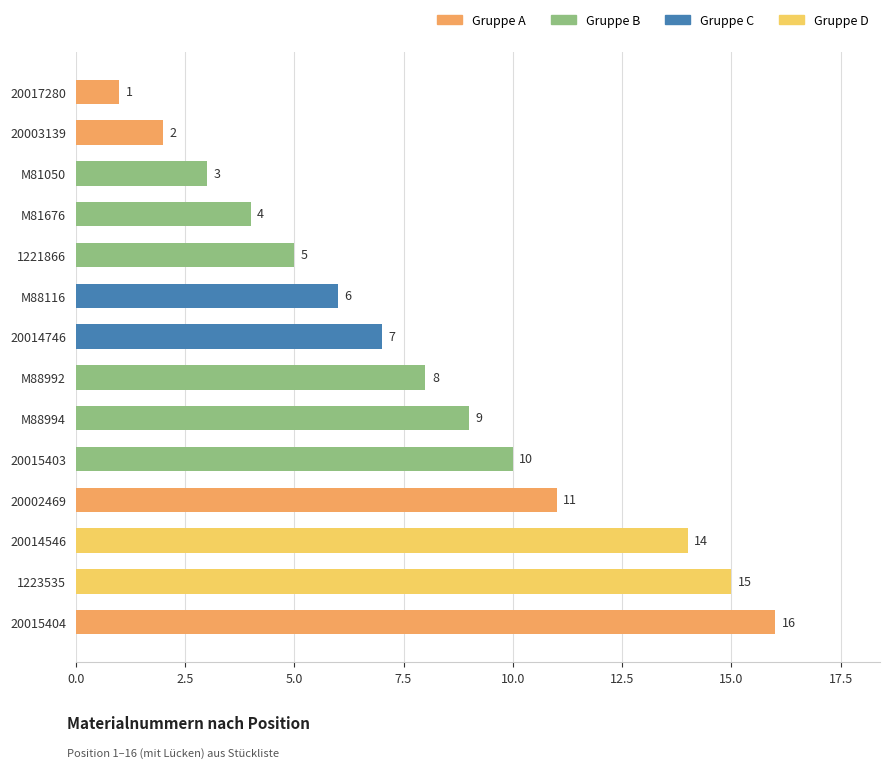

Rank the categories by value from highest to lowest.

20015404, 1223535, 20014546, 20002469, 20015403, M88994, M88992, 20014746, M88116, 1221866, M81676, M81050, 20003139, 20017280